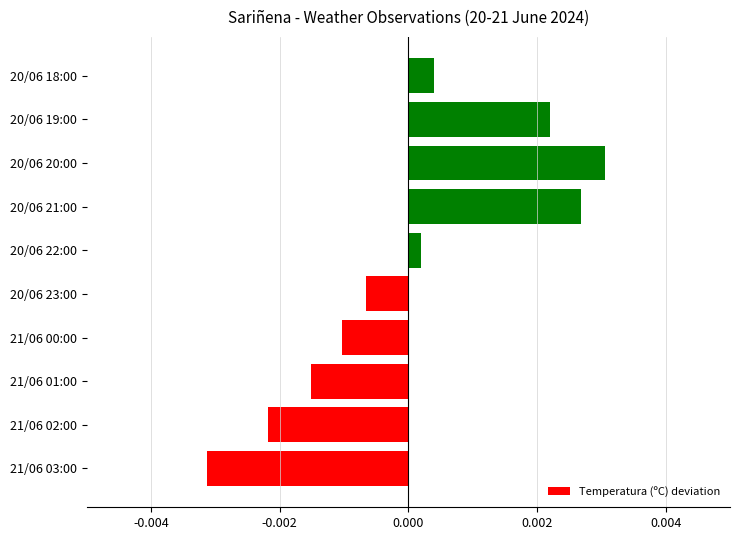

How many bars are there in total?

10